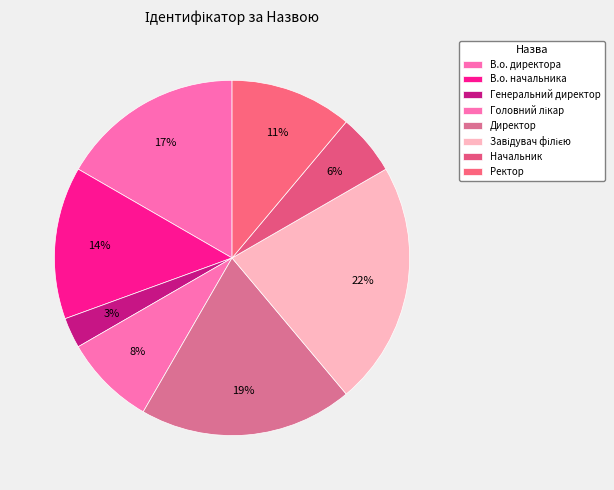

To the nearest percent, what percentage of the pie is Начальник?

6%